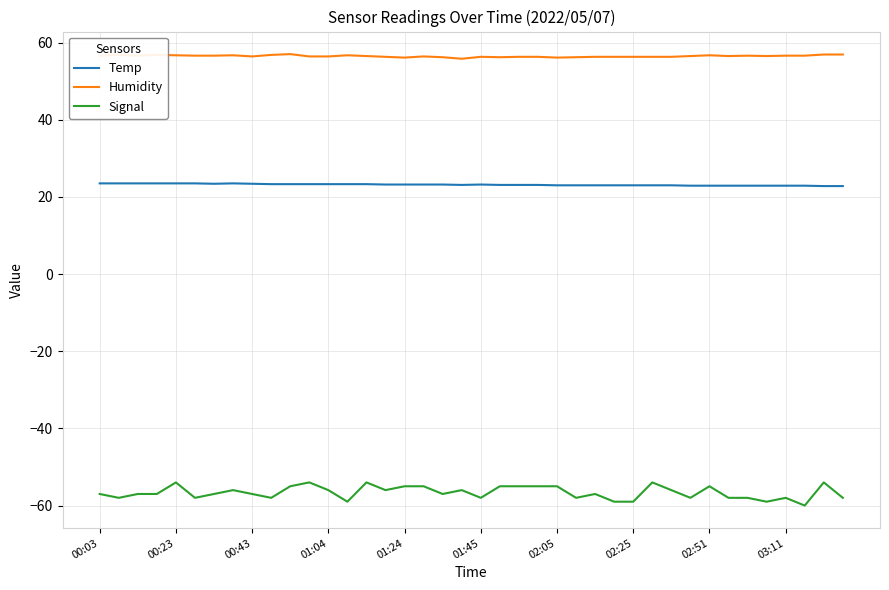

Which series has the largest range (max minus min)?

Signal